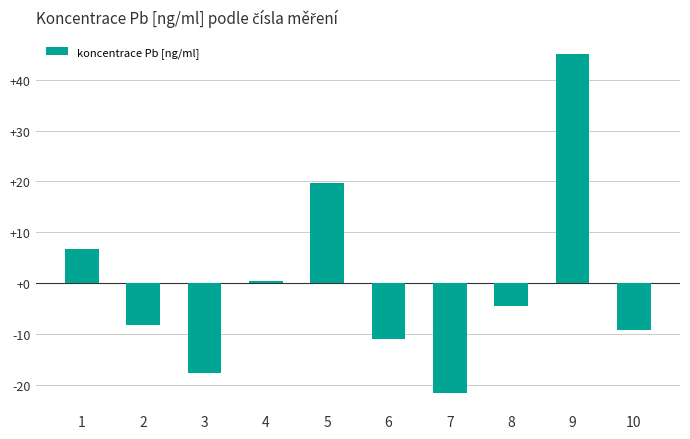

The value at 2 is -12.2. True or false?

False